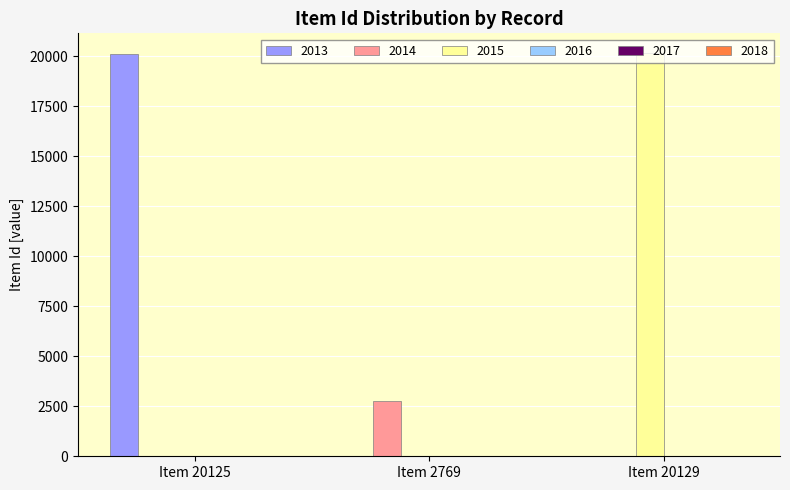

At which label does 2013 reach its peak?

Item 20125